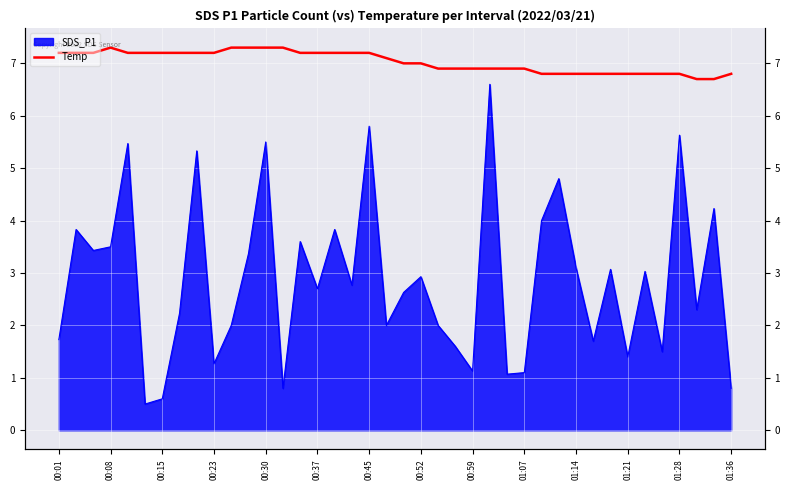

The value at 23 is 2.3. True or false?

False